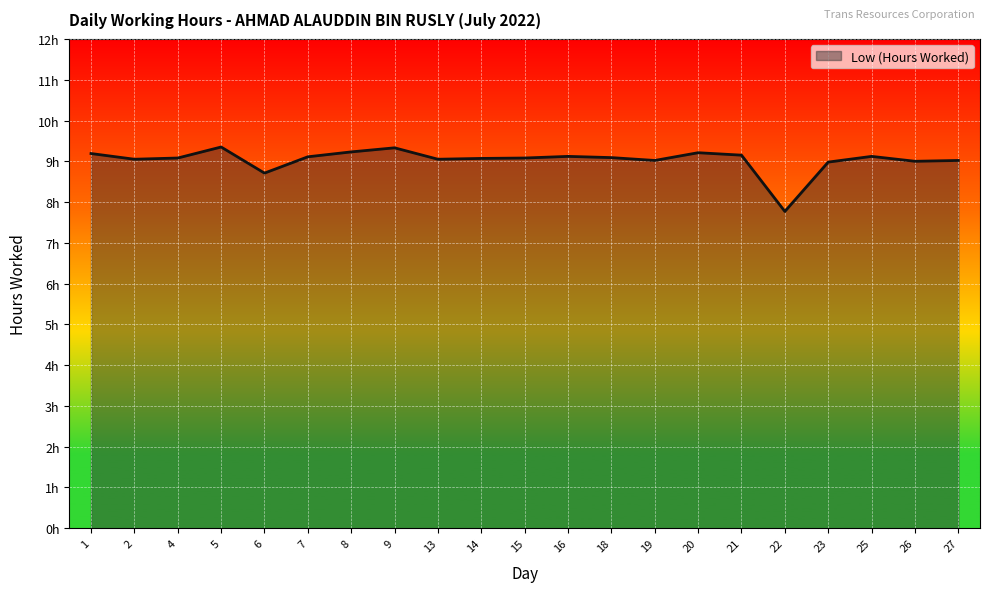

Which label corresponds to the smallest value in the chart?

22